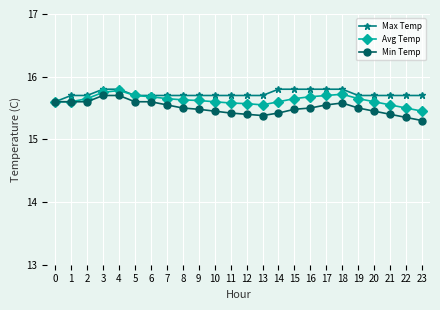

What is the total value across all series at 19?

46.9